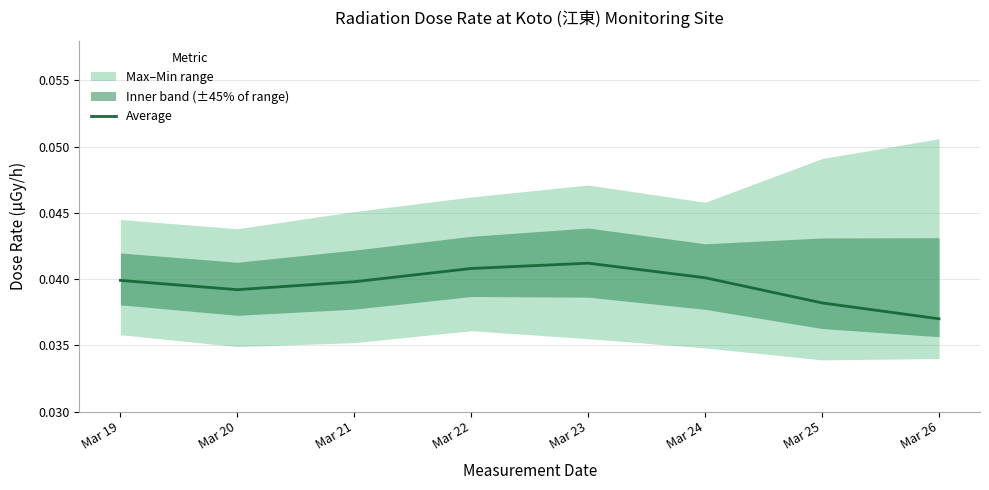

True or false: the data shows 0.0 at Mar 26.

False